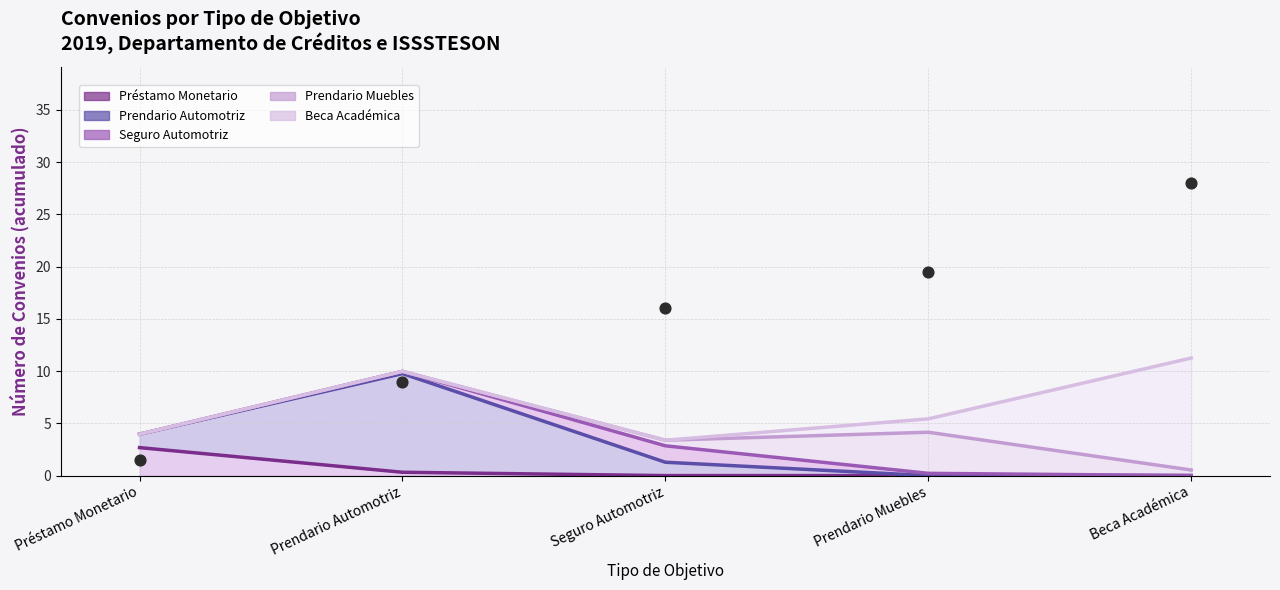

Which series reaches the maximum Y coordinate?

Beca Académica